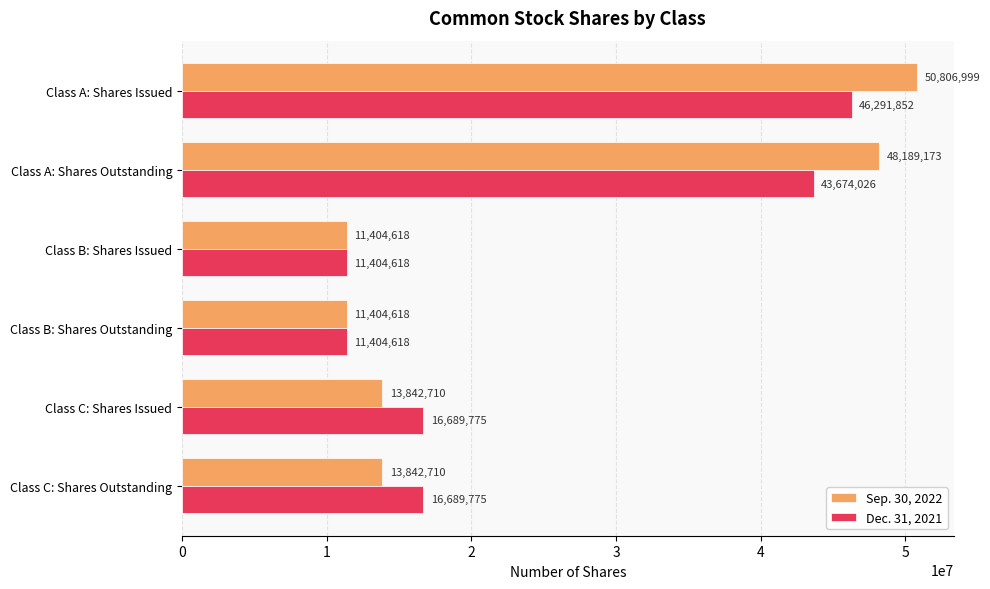

Count the number of data series in this chart.

2